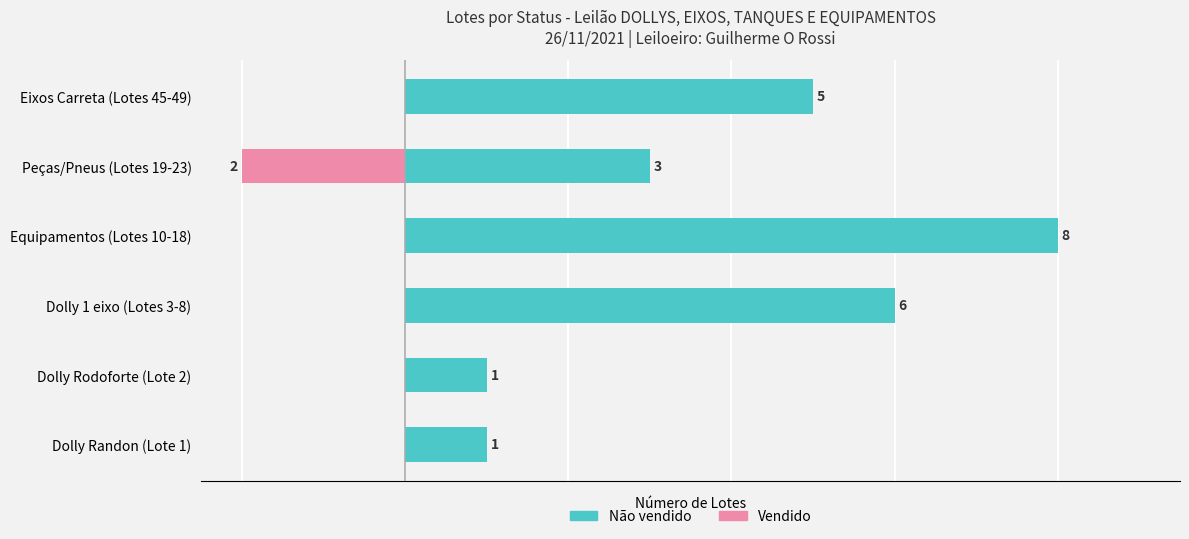

Between Equipamentos (Lotes 10-18) and Peças/Pneus (Lotes 19-23), which series saw the biggest shift?

Não vendido